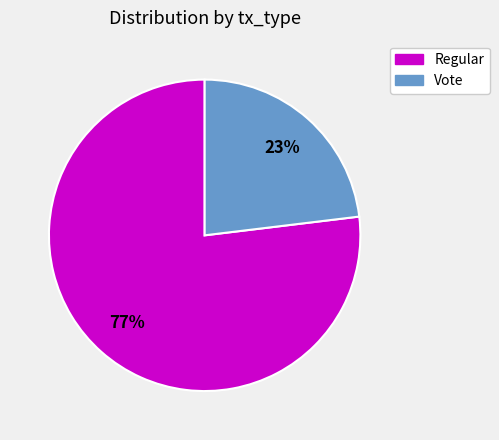

Does any single category account for the majority?

Yes